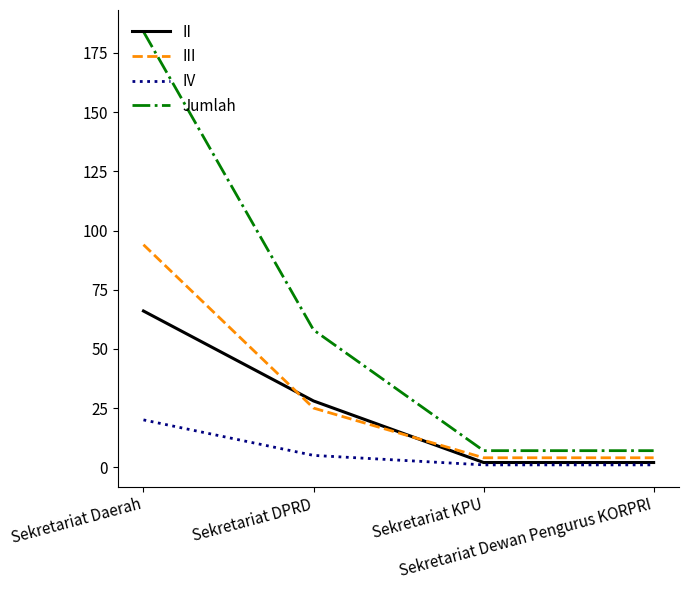

Which series has the largest total across all categories?

Jumlah